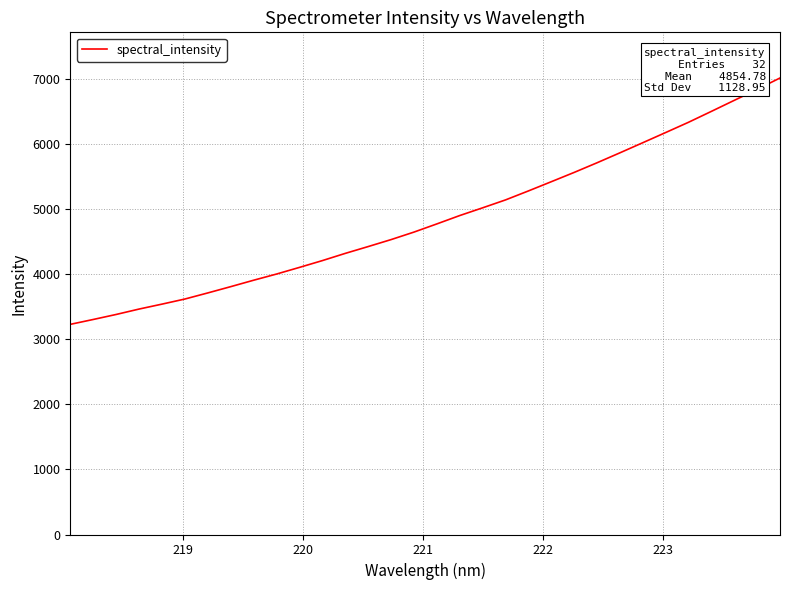

What is the maximum value shown in the chart?

7011.2